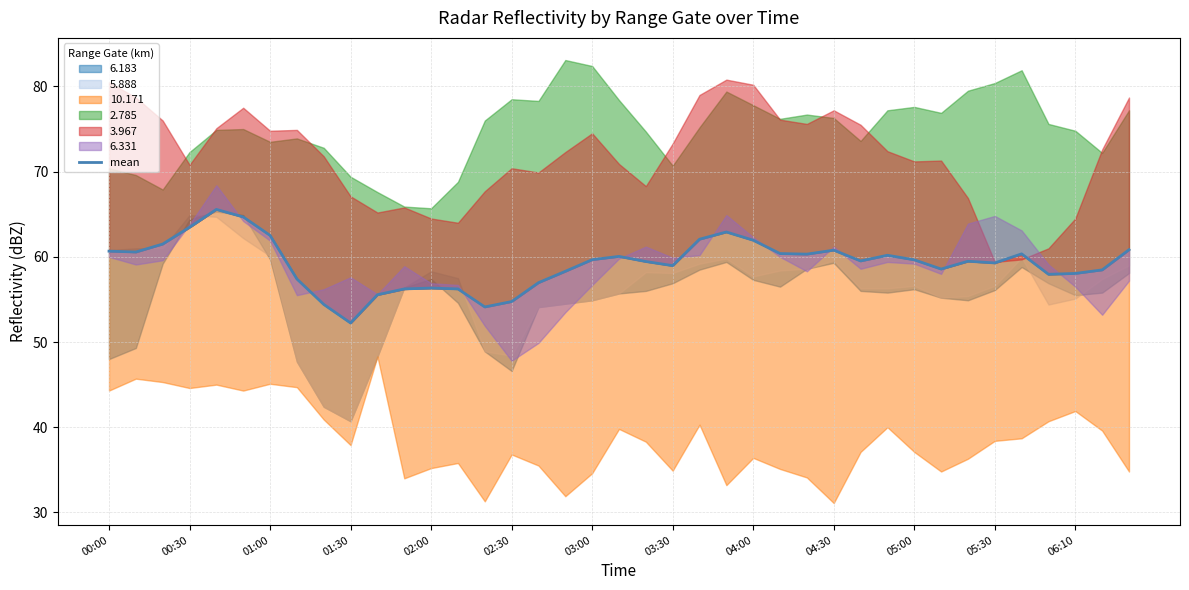

How many lines are shown in the chart?

1